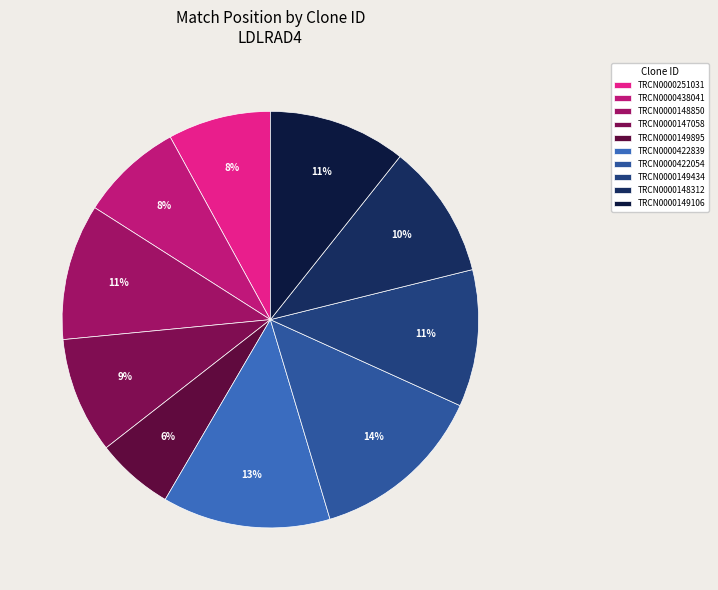

Is there a majority slice in this chart?

No